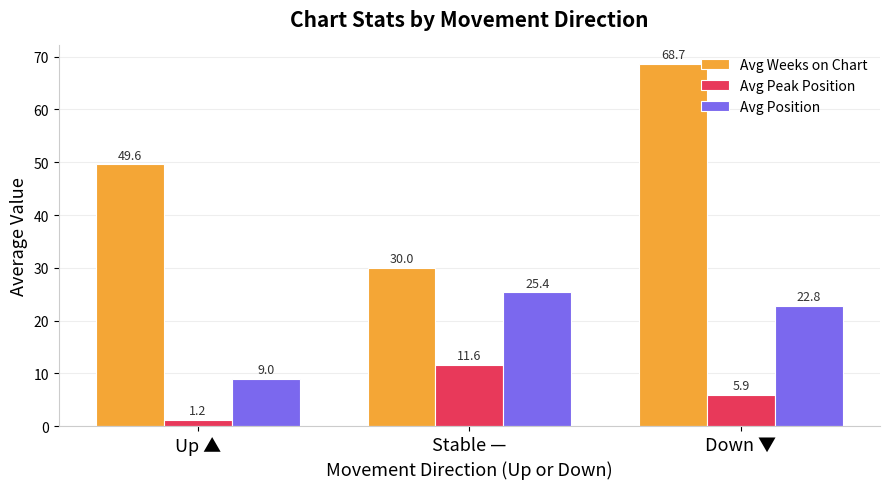

What is the sum of the Avg Position values at Stable — and Down ▼?

48.2